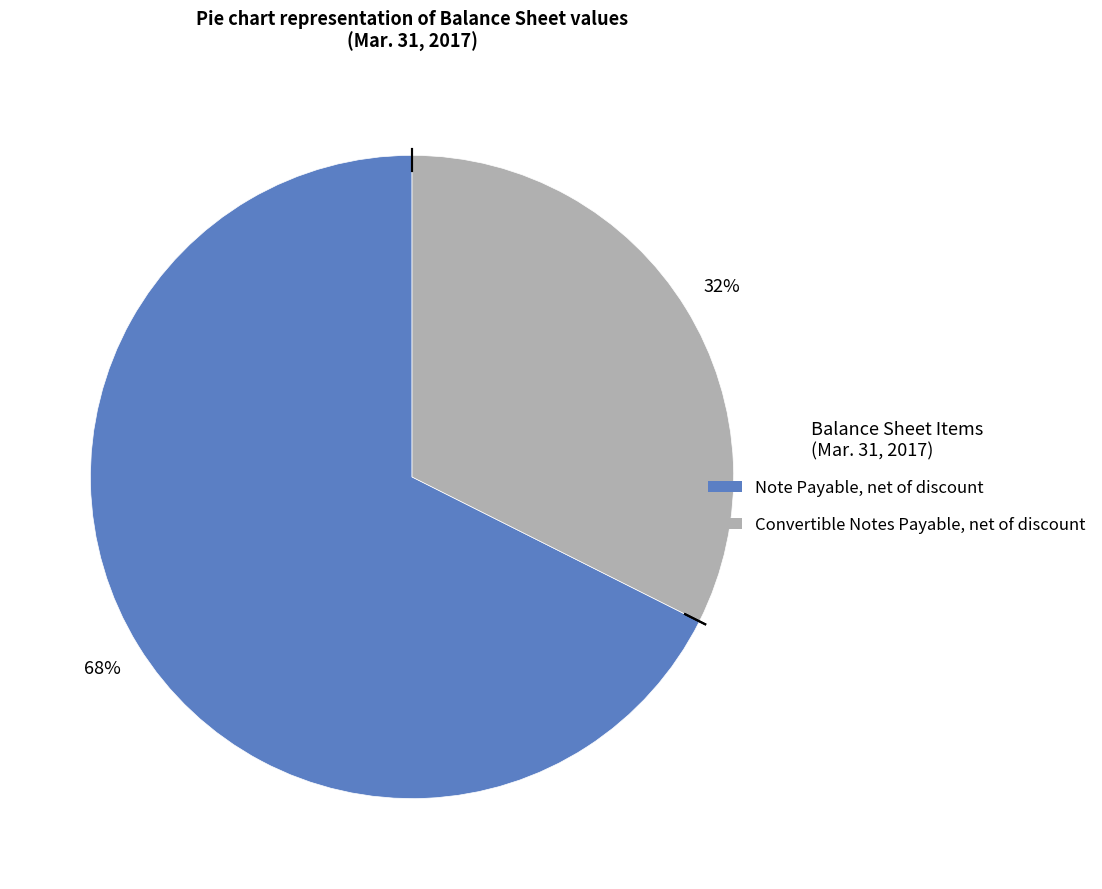

To the nearest percent, what portion does Note Payable, net of discount represent?

68%